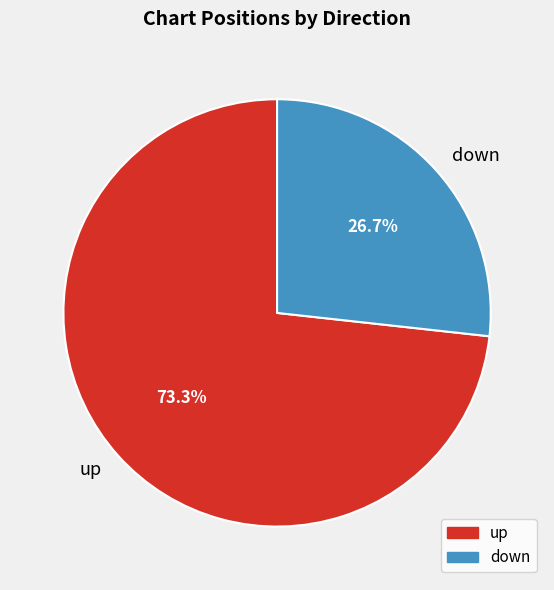

Approximately how many times larger is the value at up compared to down?

2.7